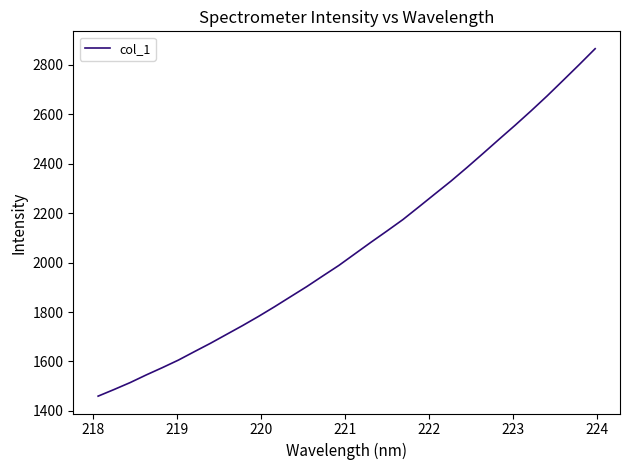

What is the difference between the maximum and minimum values?

1404.8